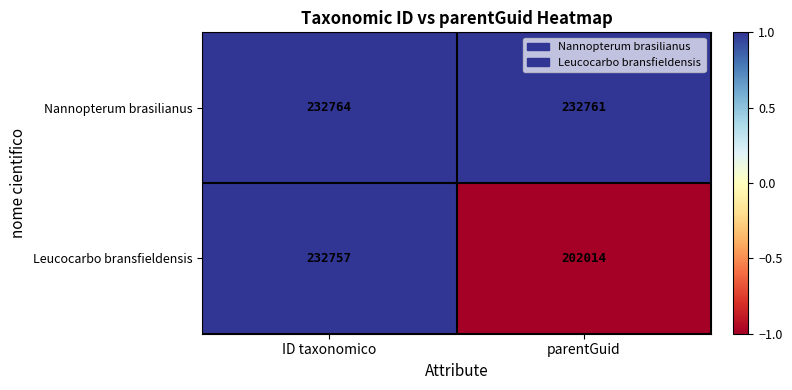

Is the value of Leucocarbo bransfieldensis at parentGuid greater than the value of Nannopterum brasilianus at parentGuid?

No